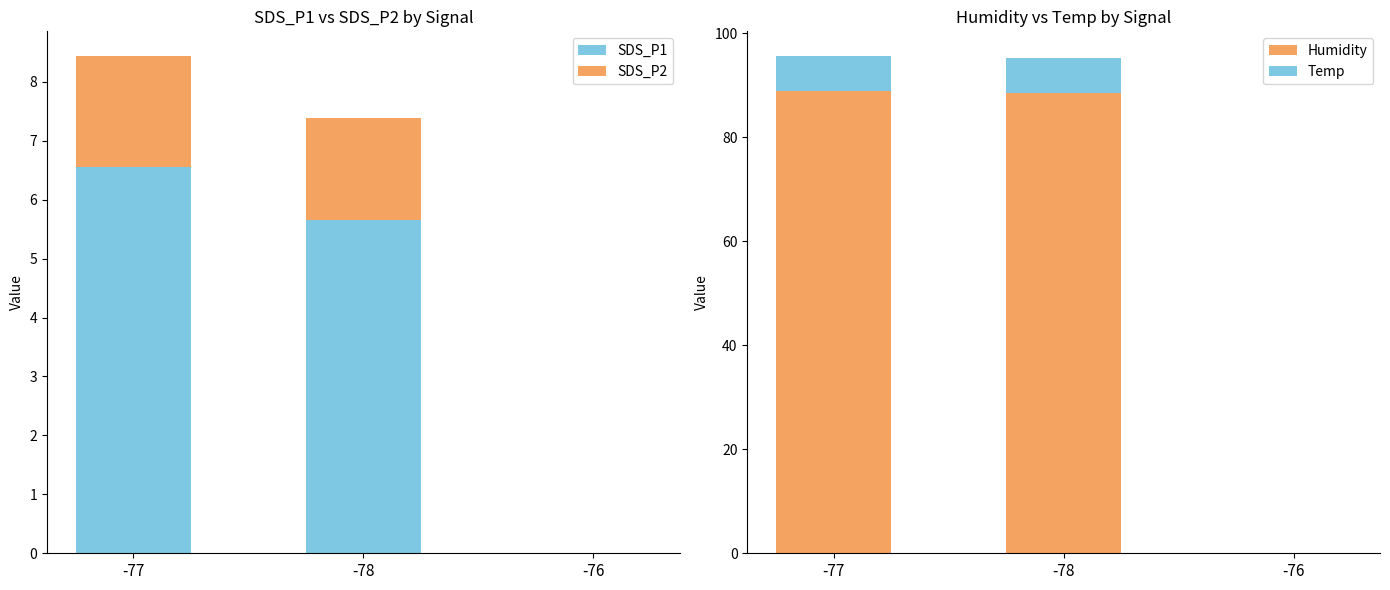

What is the total value across all series at -77?

104.1